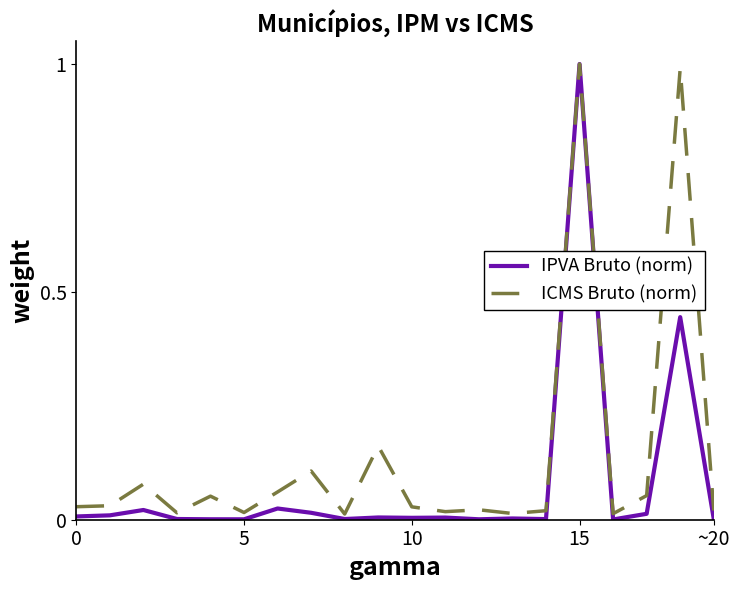

List the series in order of their overall mean, lowest first.

IPVA Bruto (norm), ICMS Bruto (norm)